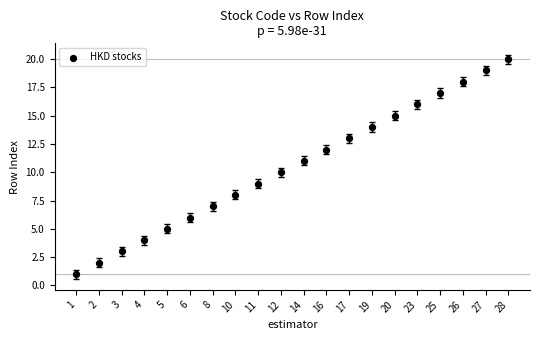

What is the range of Y values (max minus min)?

19